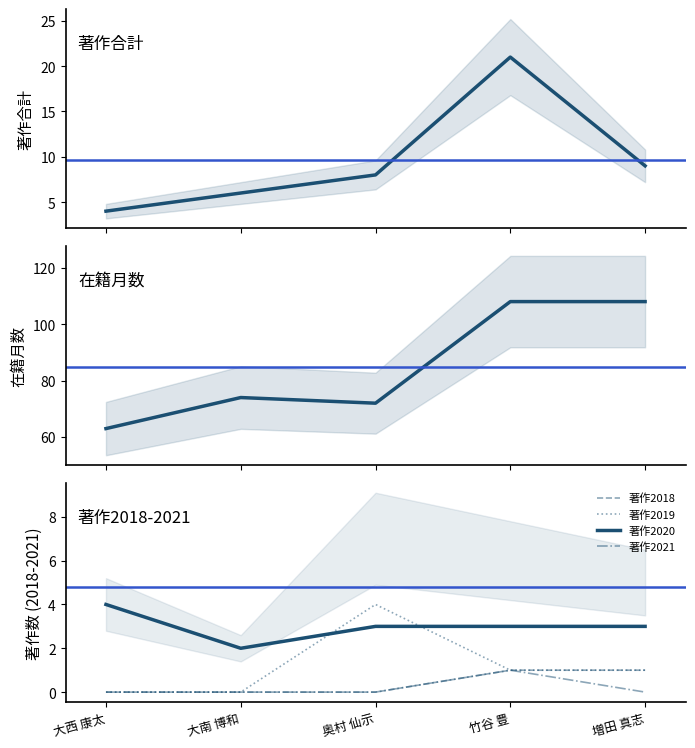

The value of 著作2021 at 大南 博和 is 0. True or false?

True